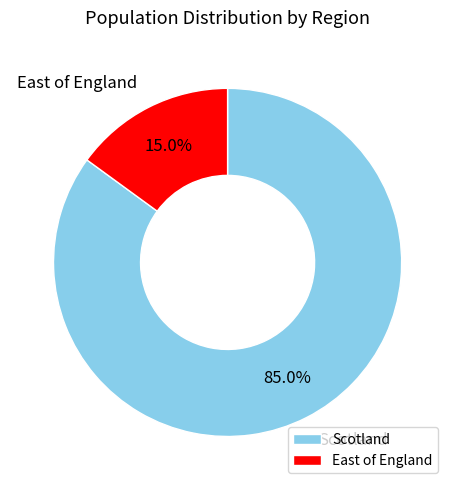

Is there any slice that represents more than half of the pie?

Yes